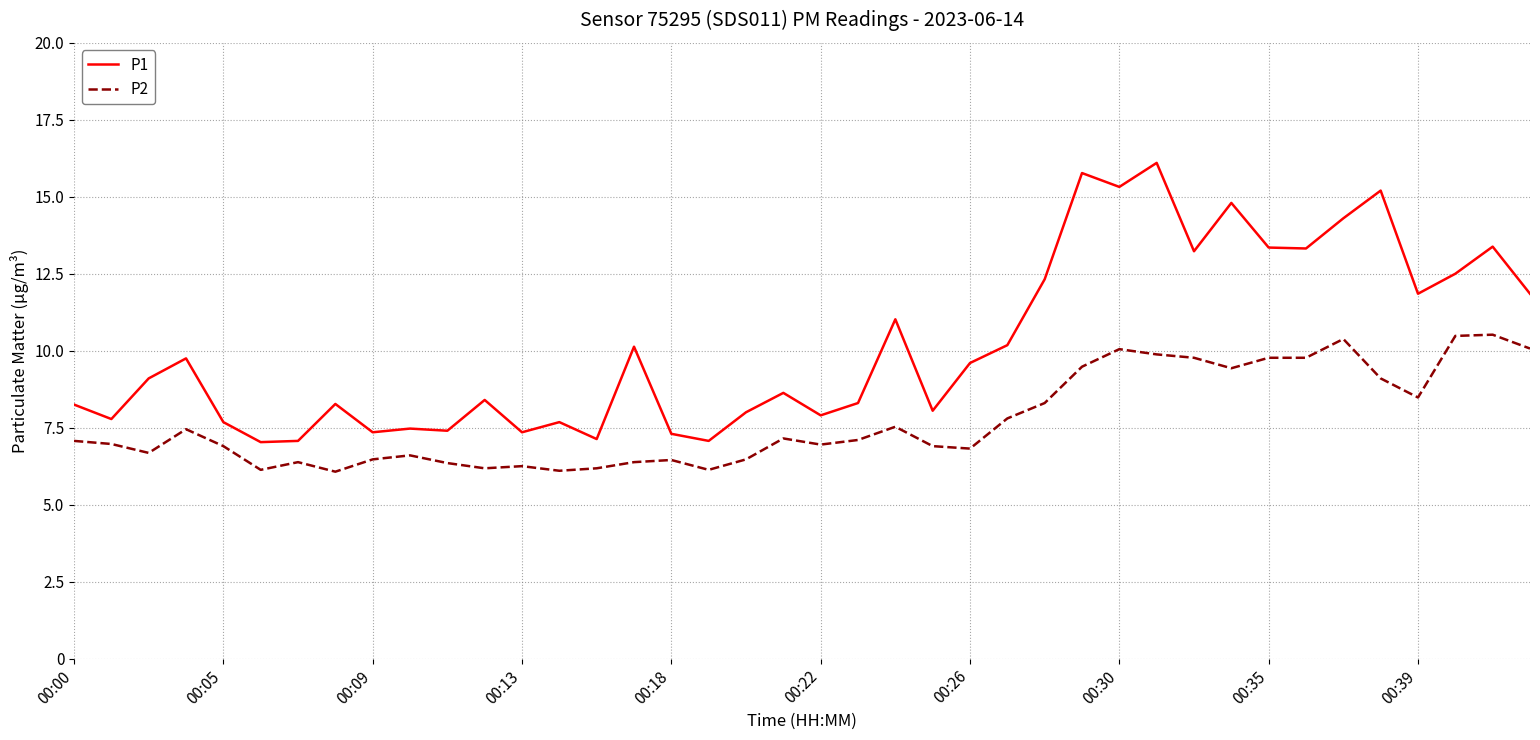

What is the lowest value of the P2 series?

6.1